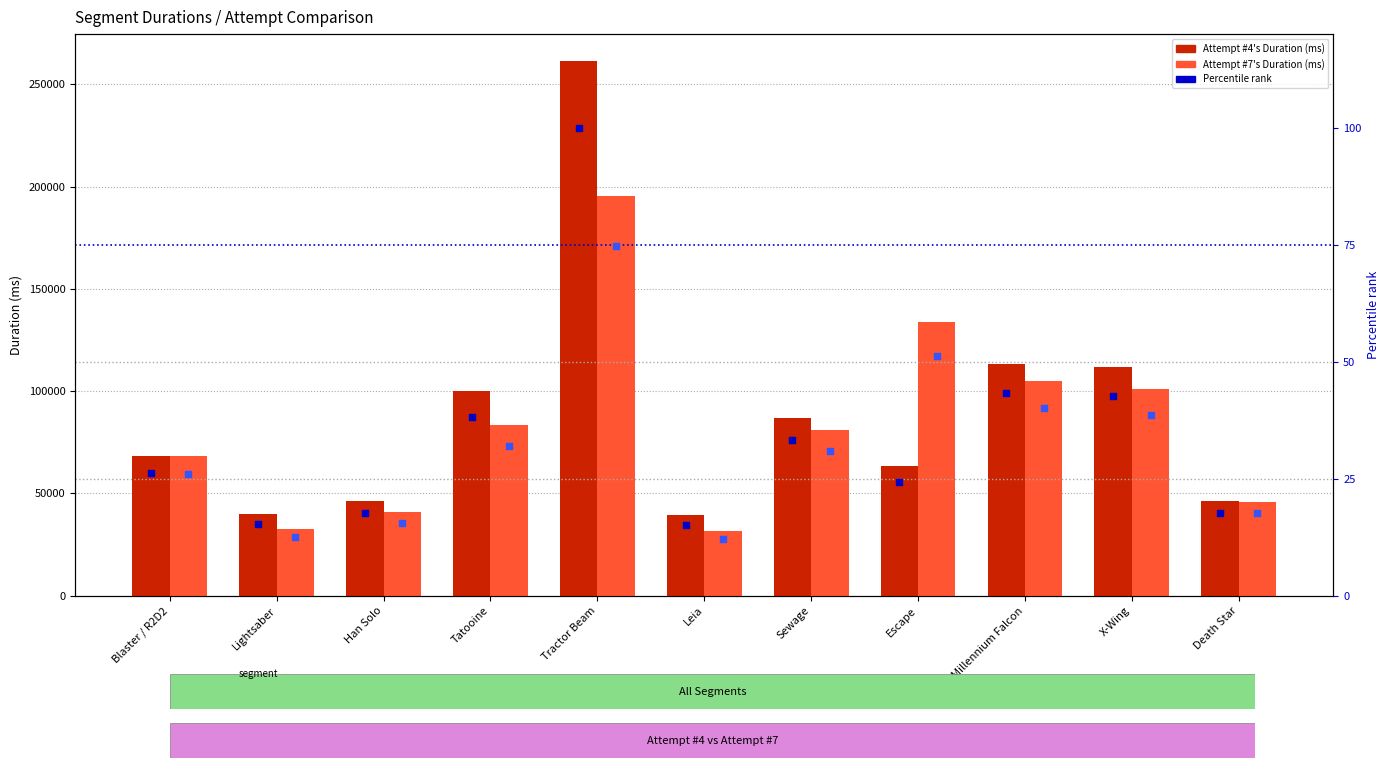

At how many categories does at least one series exceed 144632?

1